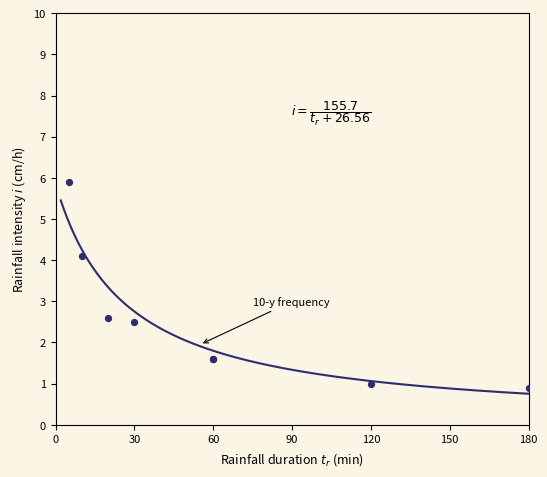

What Y value in the scatter plot is closest to 3?

2.6